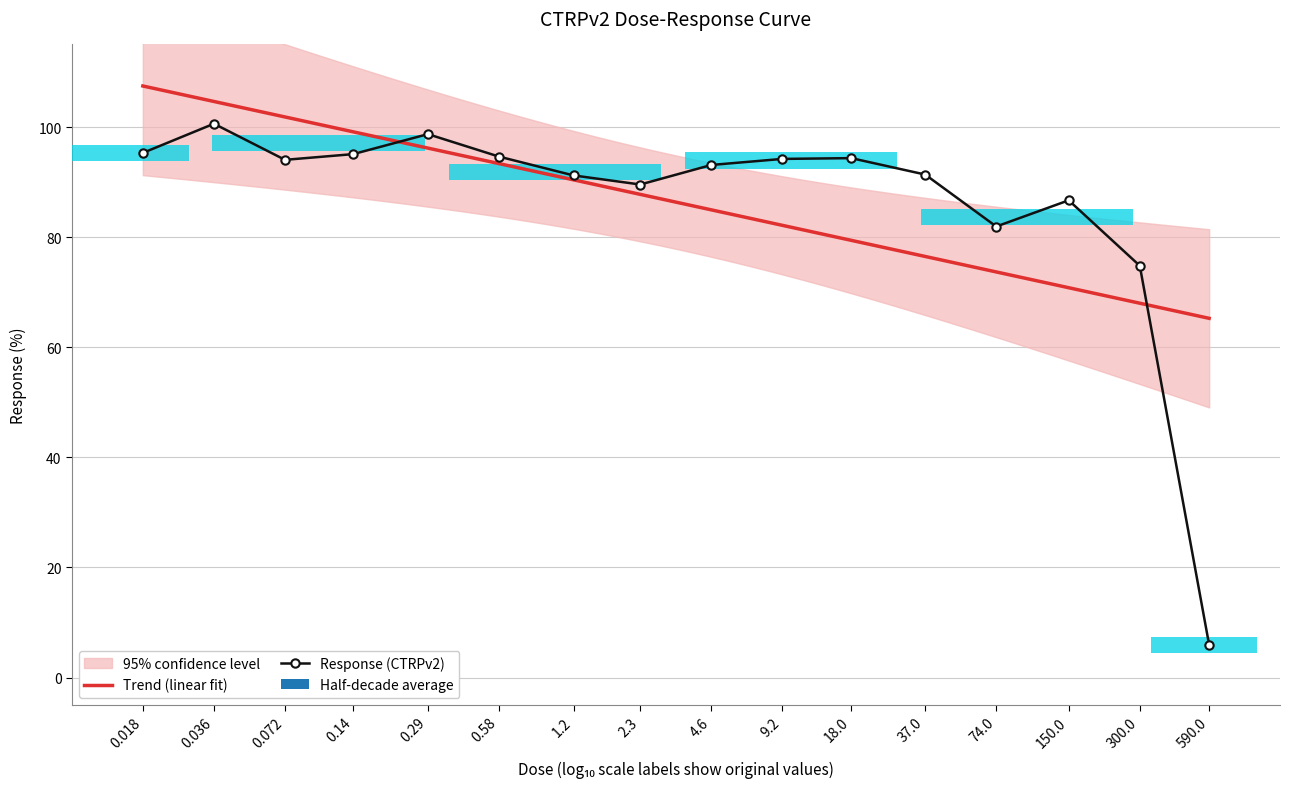

List the labels in order of value, largest first.

0.036, 0.29, 0.018, 0.14, 0.58, 18.0, 9.2, 0.072, 4.6, 37.0, 1.2, 2.3, 150.0, 74.0, 300.0, 590.0